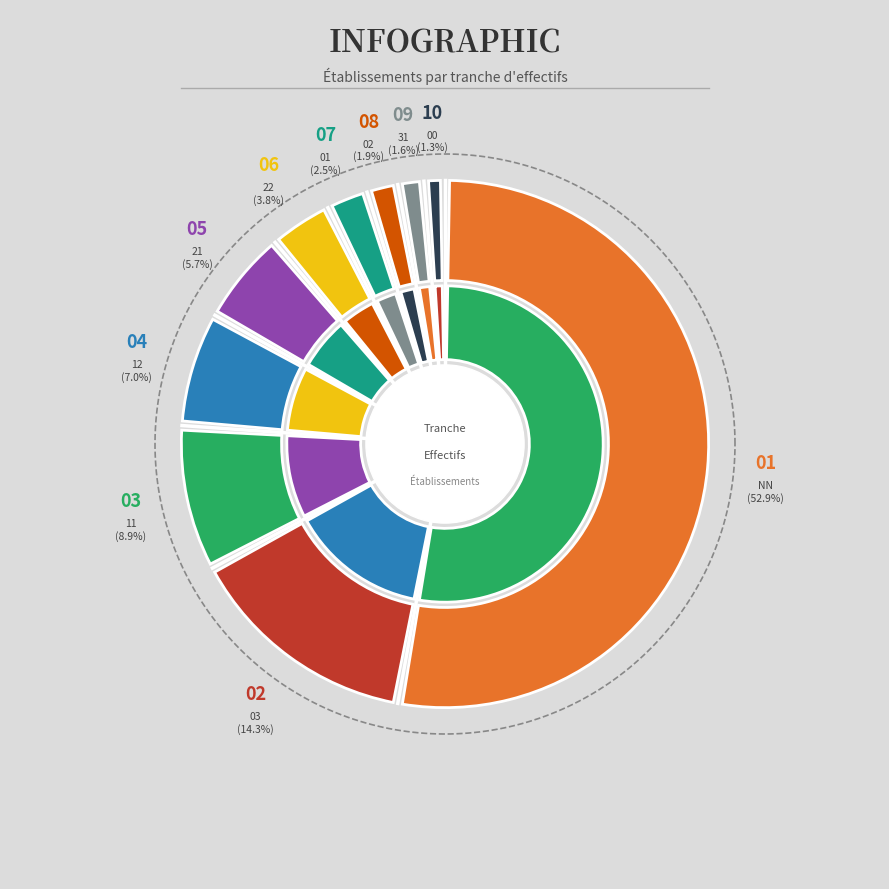

Count the number of slices in the pie.

10